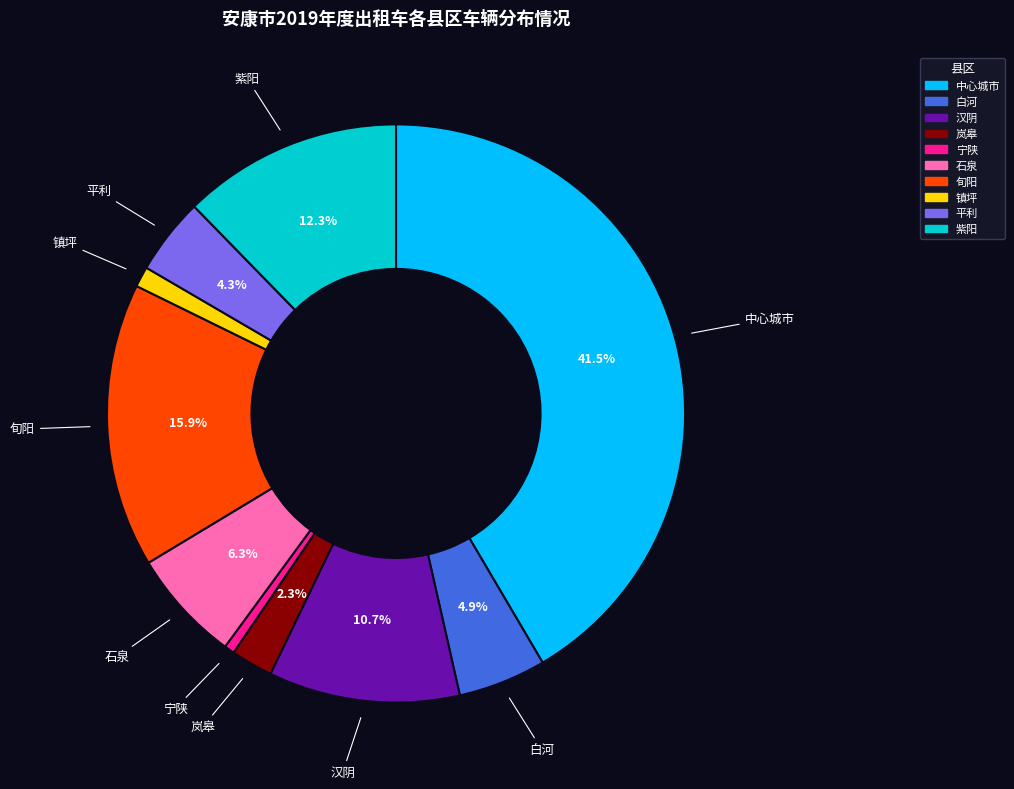

To the nearest percent, what portion does 平利 represent?

4%